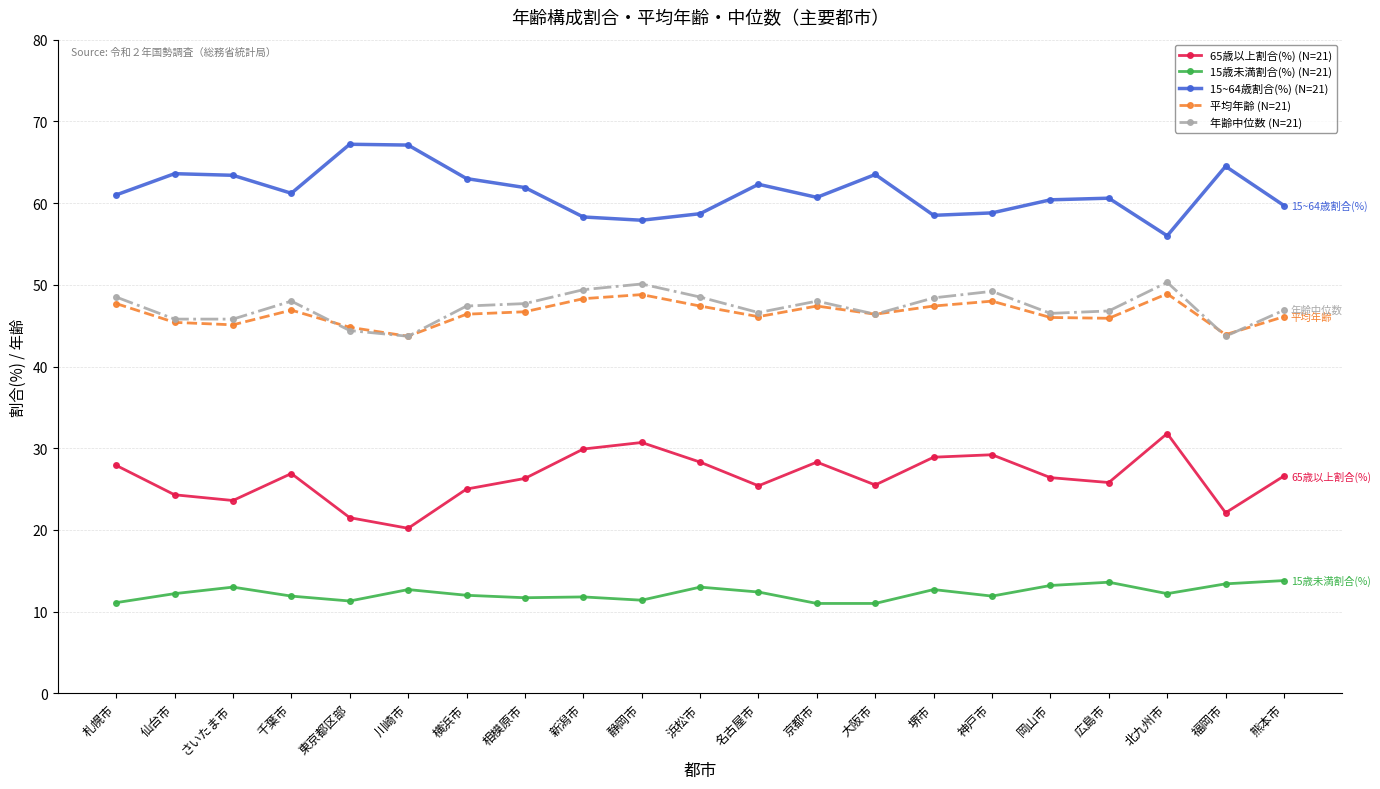

What is the minimum value for 15~64歳割合(%) (N=21)?

56.0